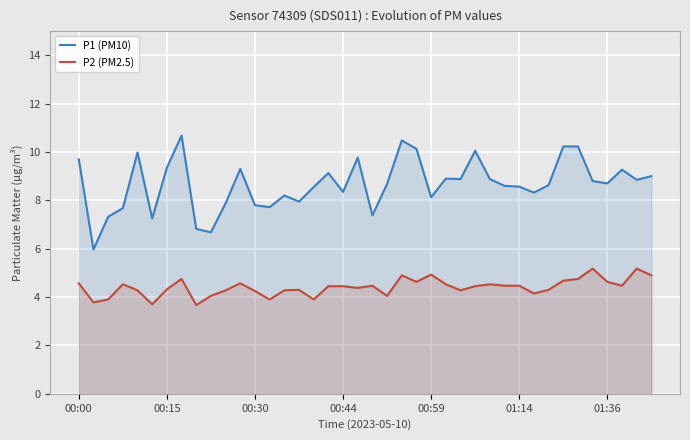

What value does the P1 (PM10) series have at 25?

8.9